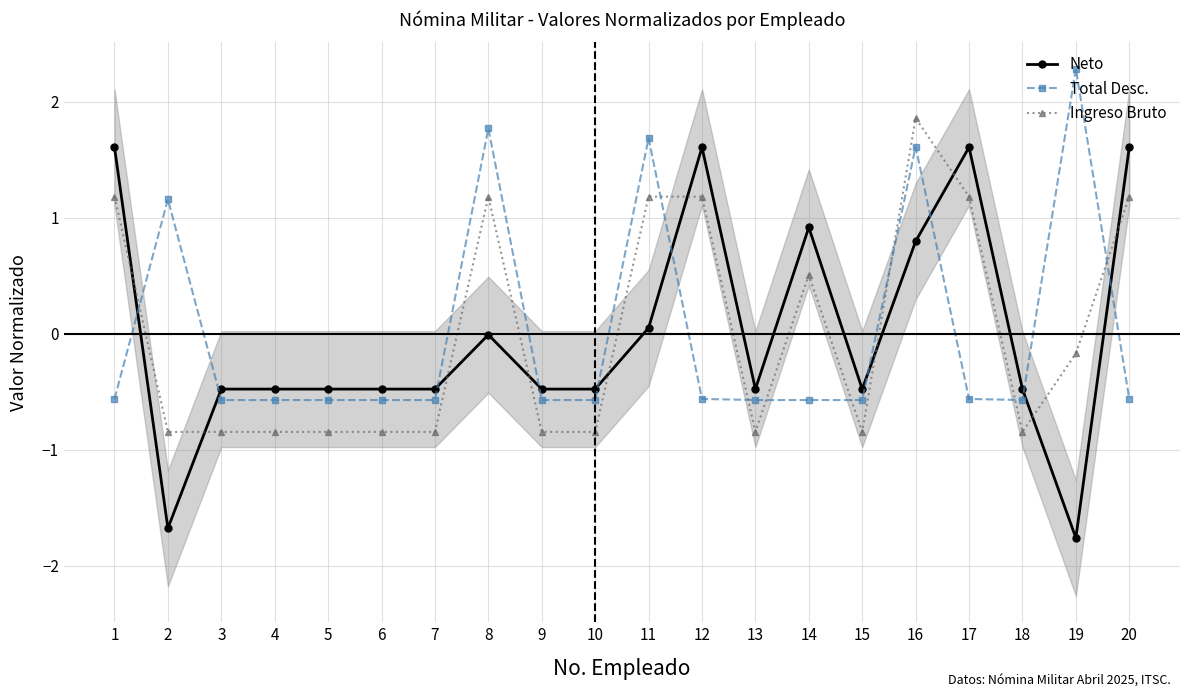

What is the maximum value for Neto?

1.6